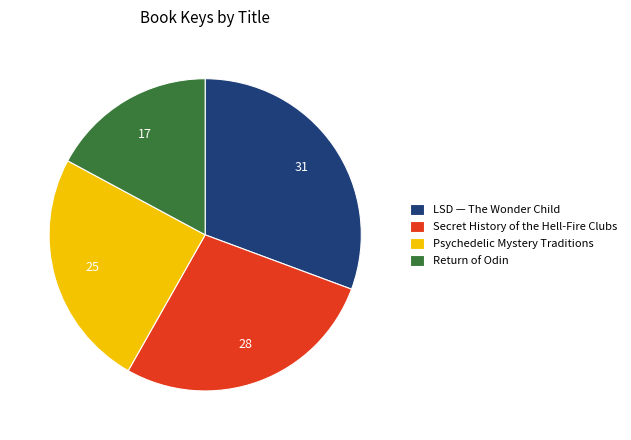

Rank the categories by value from lowest to highest.

Return of Odin, Psychedelic Mystery Traditions, Secret History of the Hell-Fire Clubs, LSD — The Wonder Child